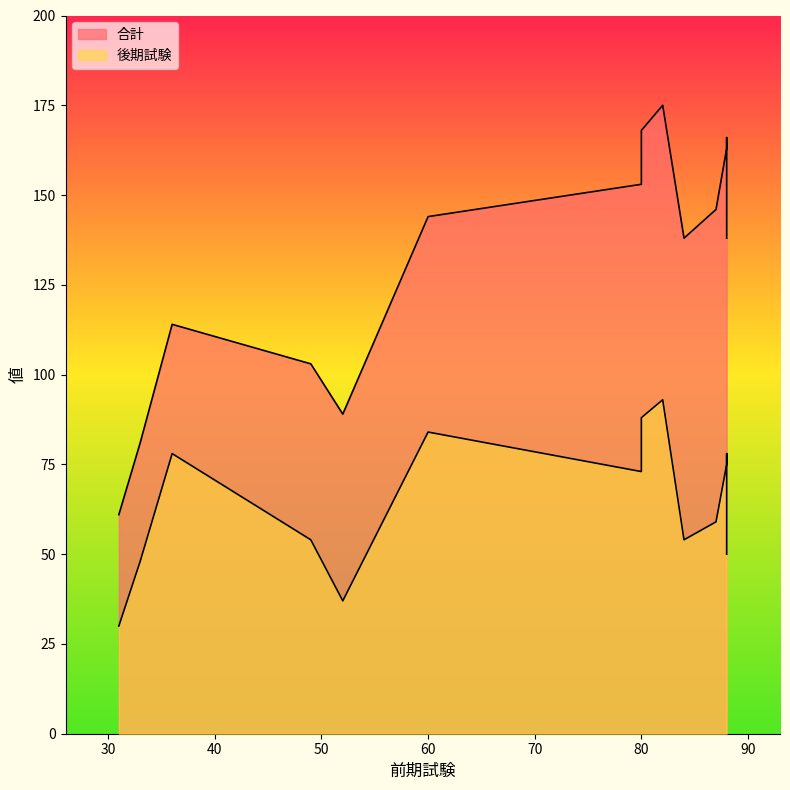

List the series in order of their overall mean, lowest first.

後期試験, 合計